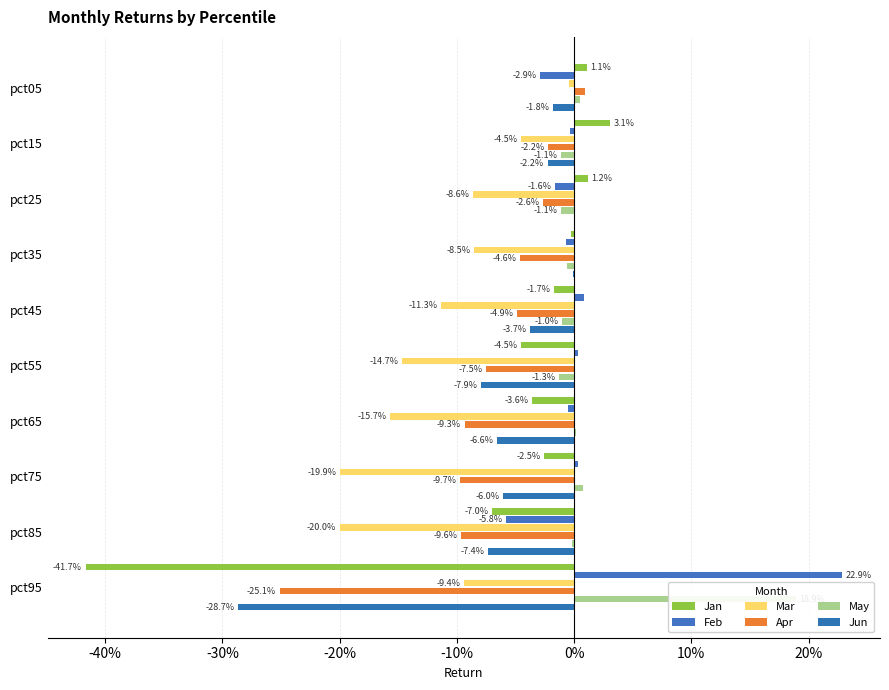

What is the smallest value displayed?

-0.4